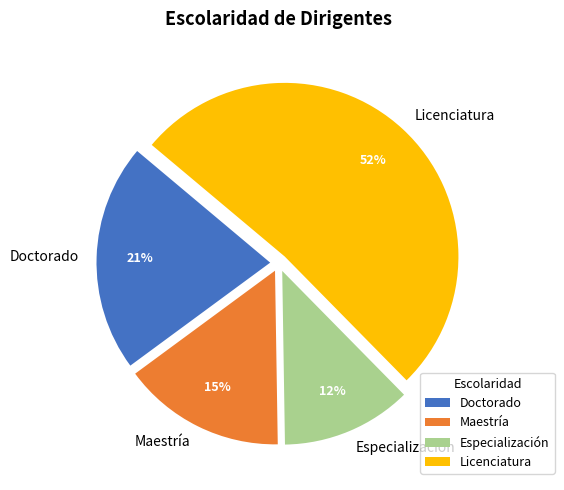

Rank the categories by value from lowest to highest.

Especialización, Maestría, Doctorado, Licenciatura